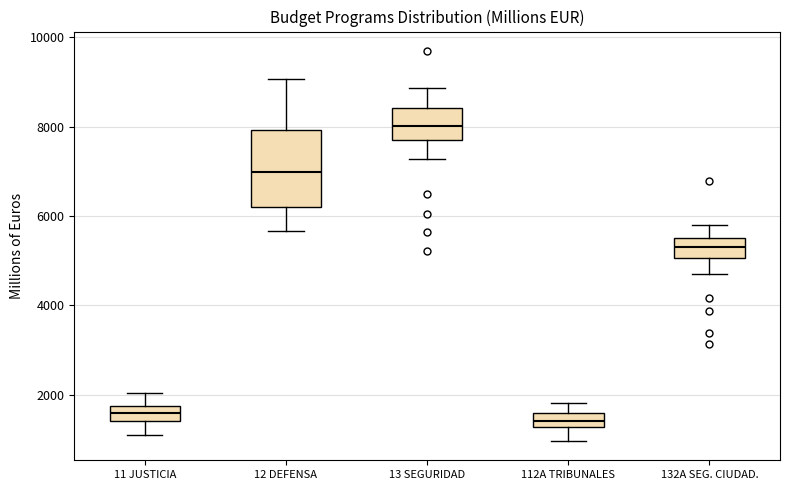

Which box is the tallest, from its lower edge to its upper edge?

12 DEFENSA